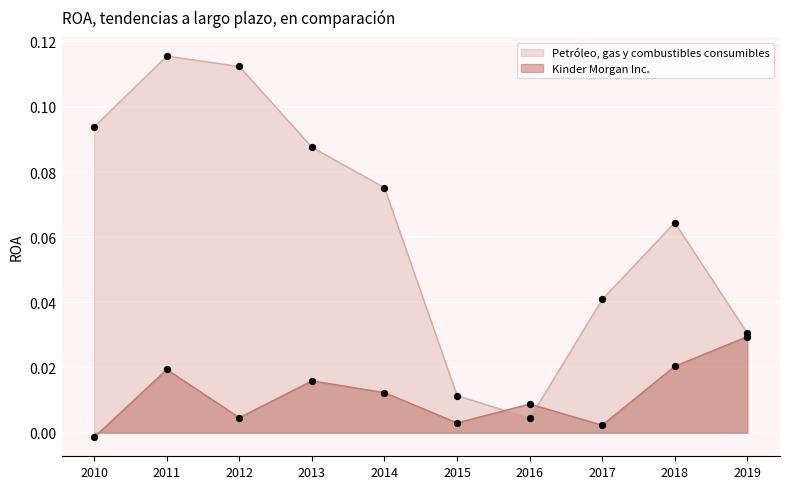

At how many categories does at least one series exceed 0?

10